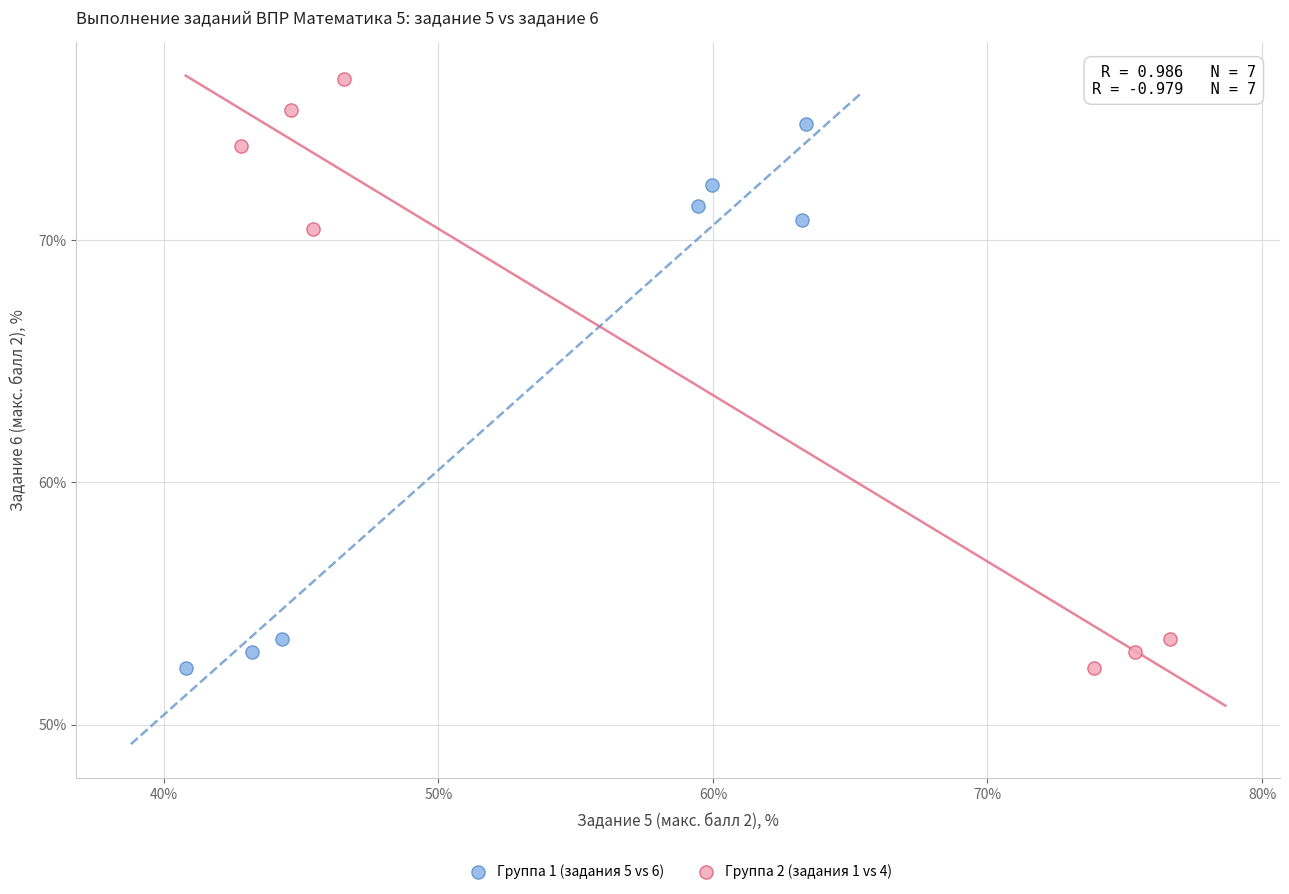

Which series reaches the maximum Y coordinate?

Группа 2 (задания 1 vs 4)